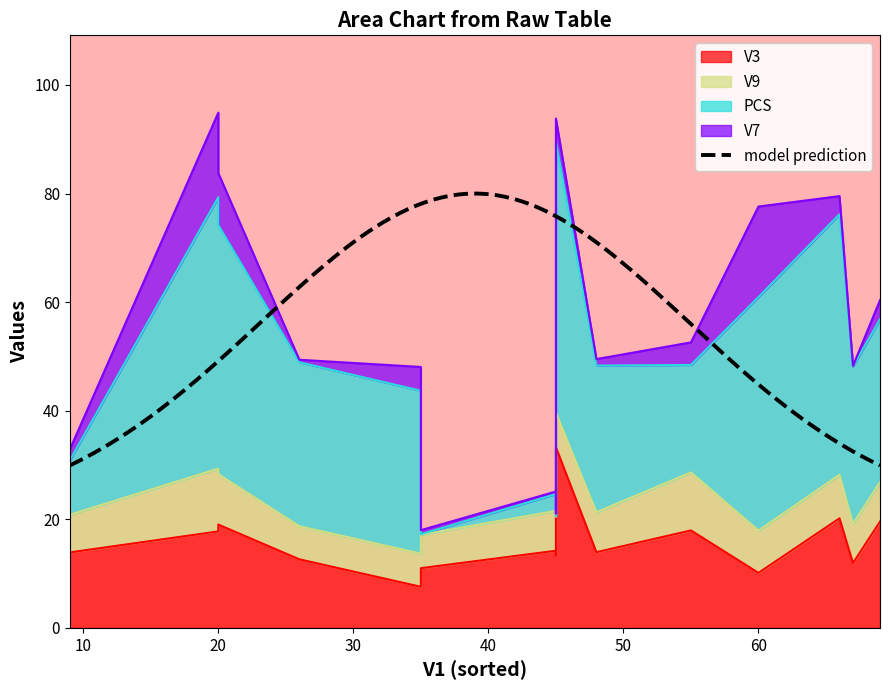

What is the total value across all series at 45?

25.1